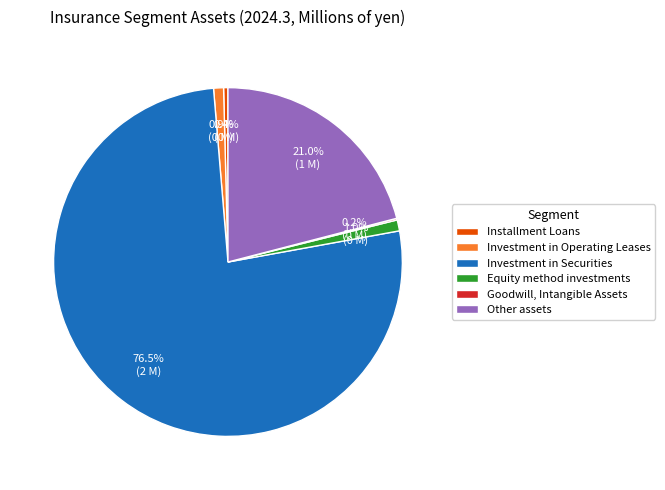

Is it true that Other assets is 21% of the pie?

True